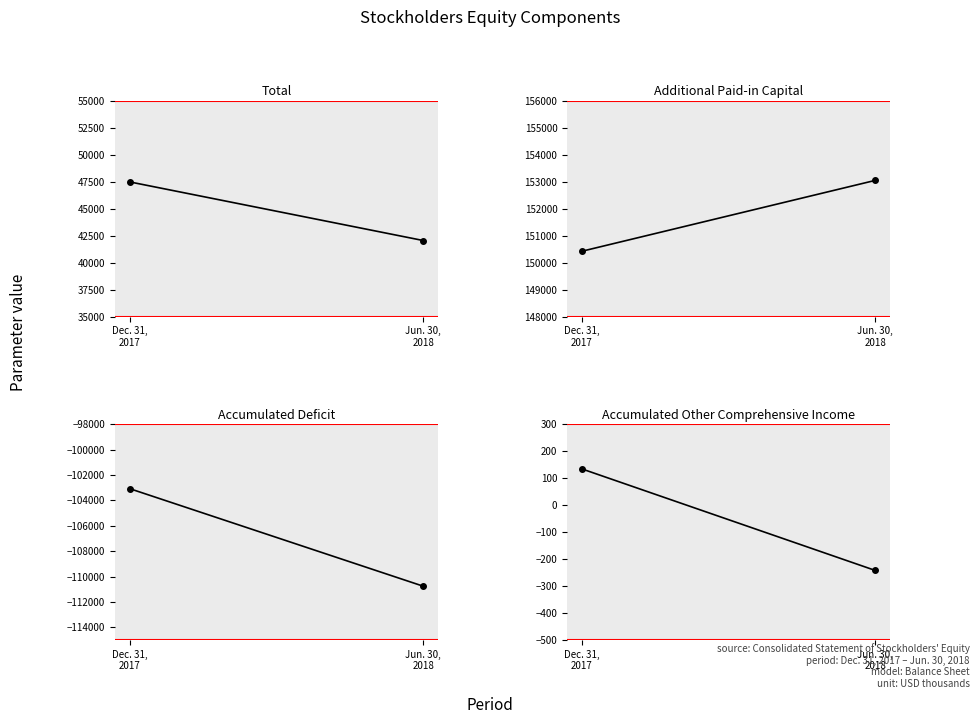

Reading right to left, extract all data points from this chart.

Total: 42057	47495
Additional Paid-in Capital: 153055	150424
Accumulated Deficit: -110758	-103066
Accumulated Other Comprehensive Income: -242	135